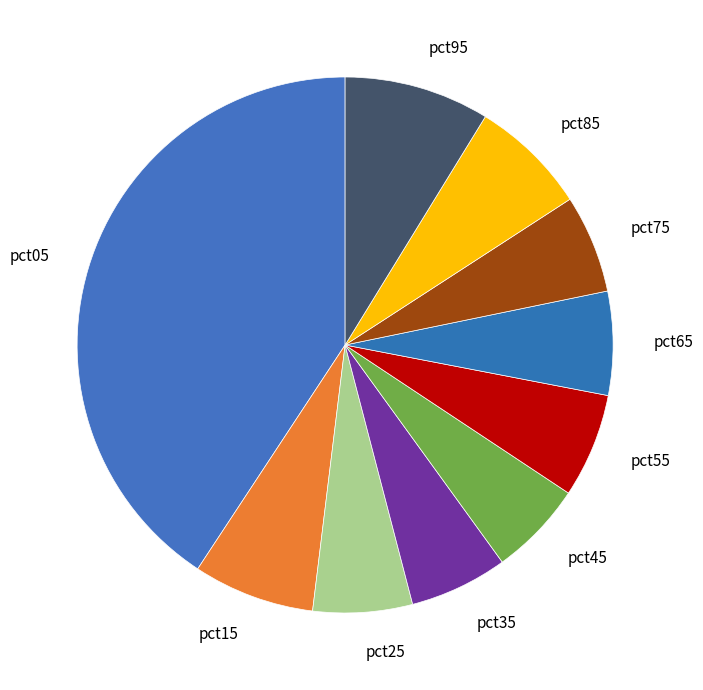

Which slice is the largest?

pct05